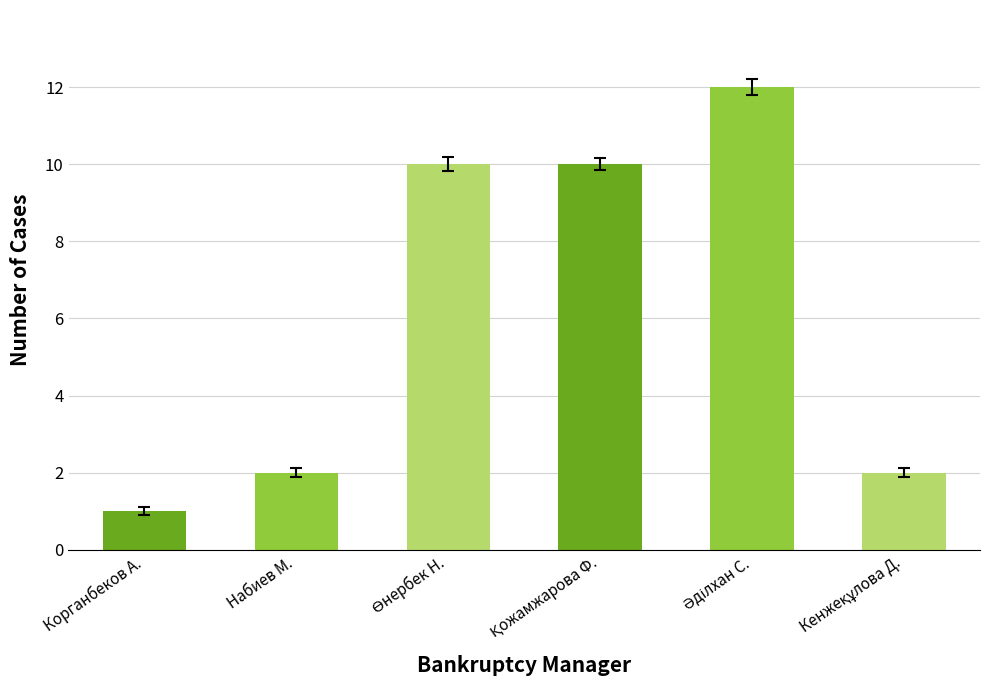

What is the value of the 3rd bar from the left?

10